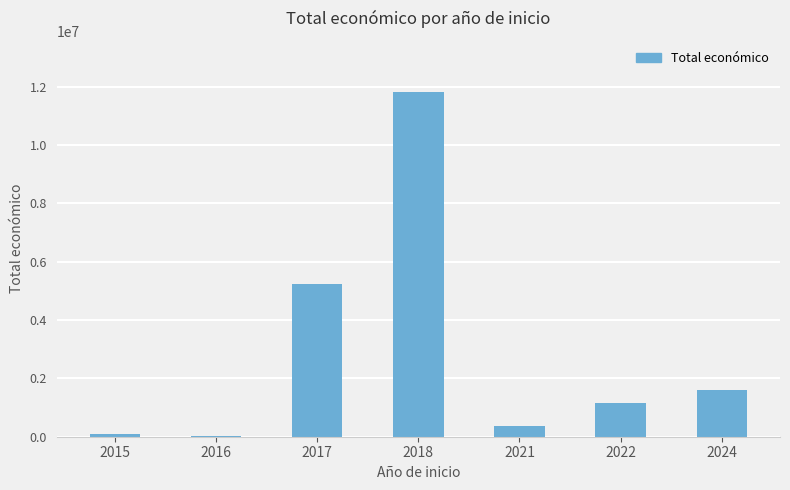

Is it true that the value at 2018 is 11799036?

True